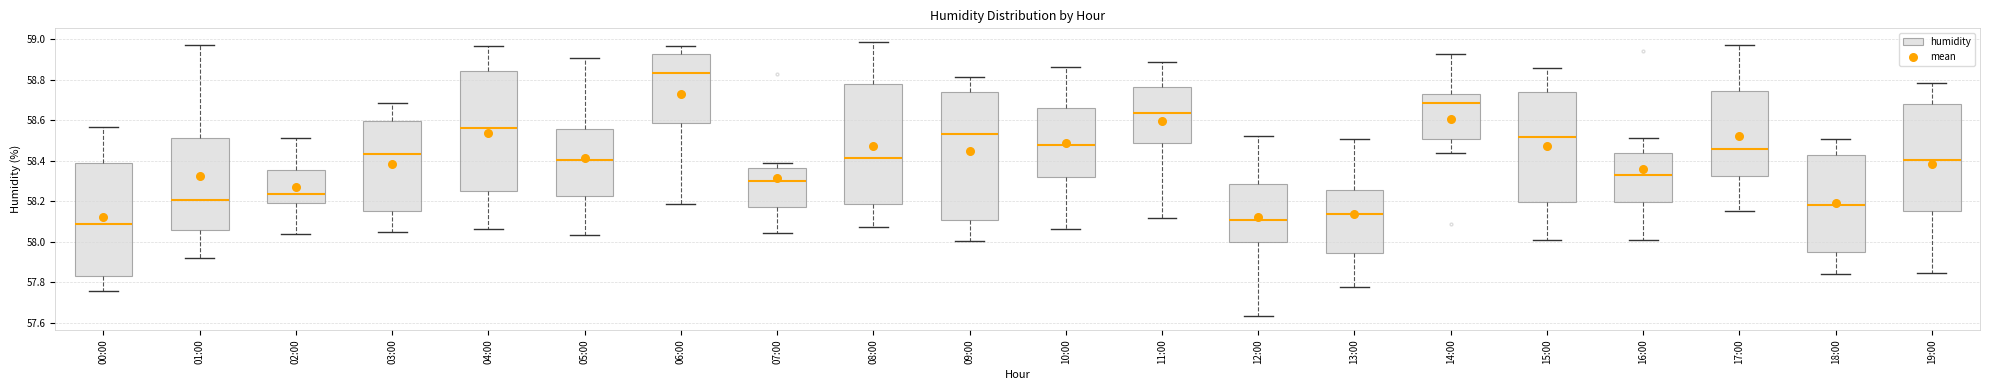

Where is the upper edge of the box for 13:00 on the y-axis? The values are not printed on the chart, so give them approximately, as read against the axis.

58.26